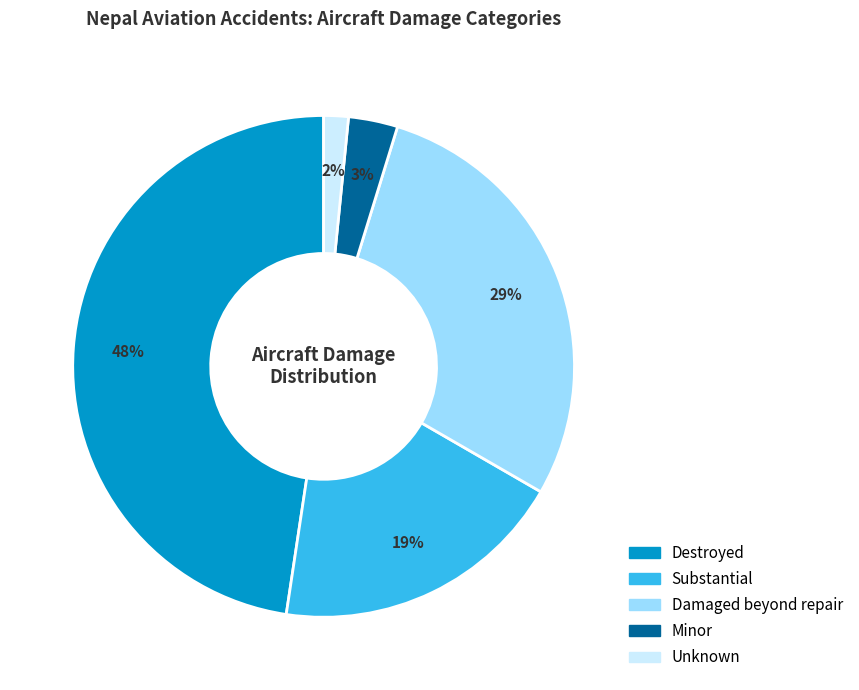

Is it true that Substantial is 19% of the pie?

True